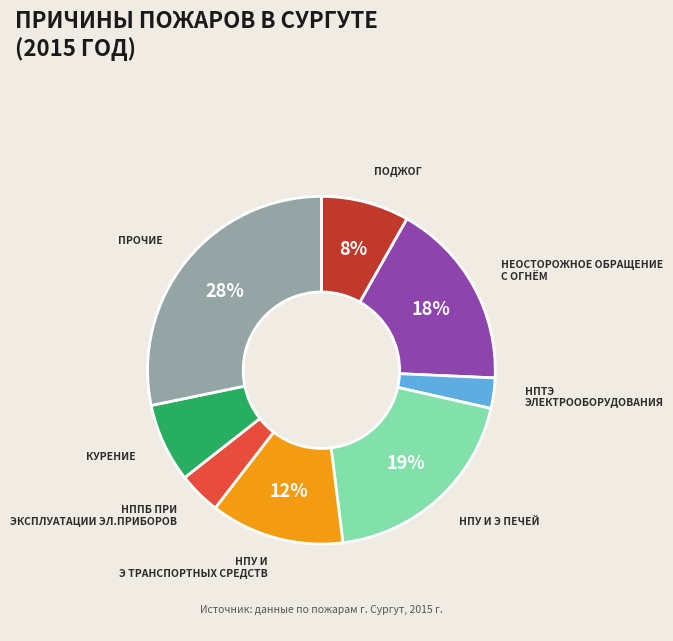

To the nearest percent, what is the difference between the largest and smallest slice percentages?

25%